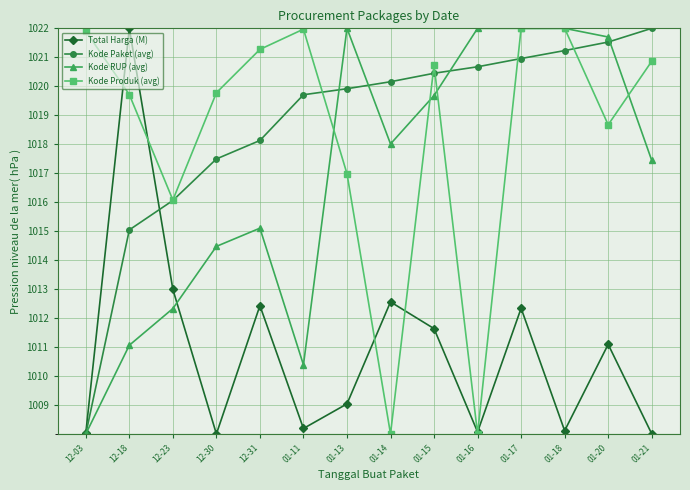

Is it true that Kode RUP (avg) equals 517.8 at 01-11?

False